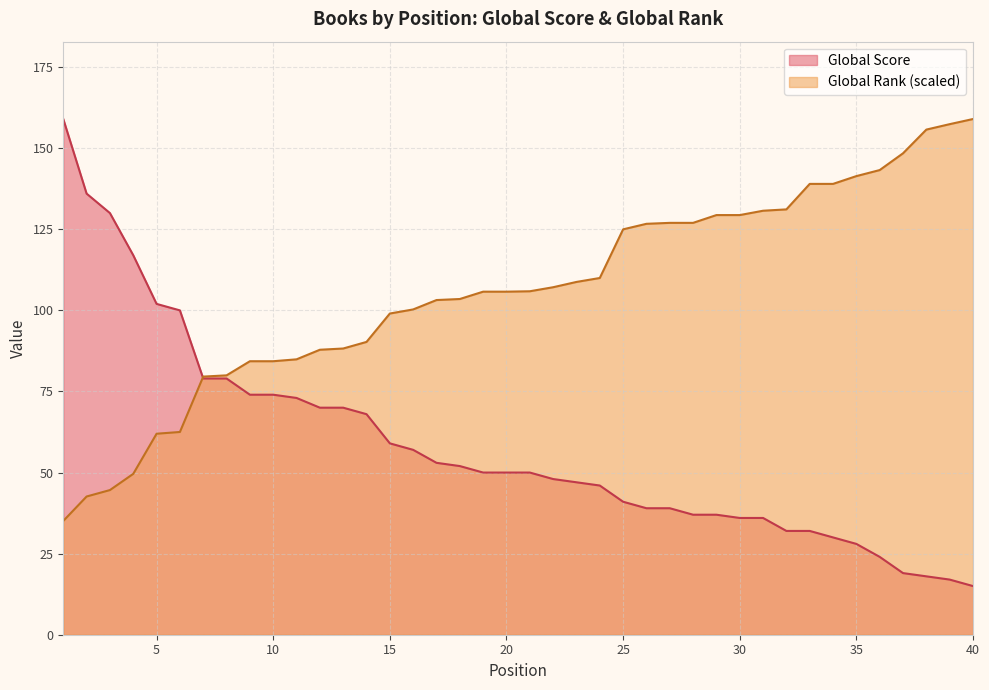

Count the number of data series in this chart.

2